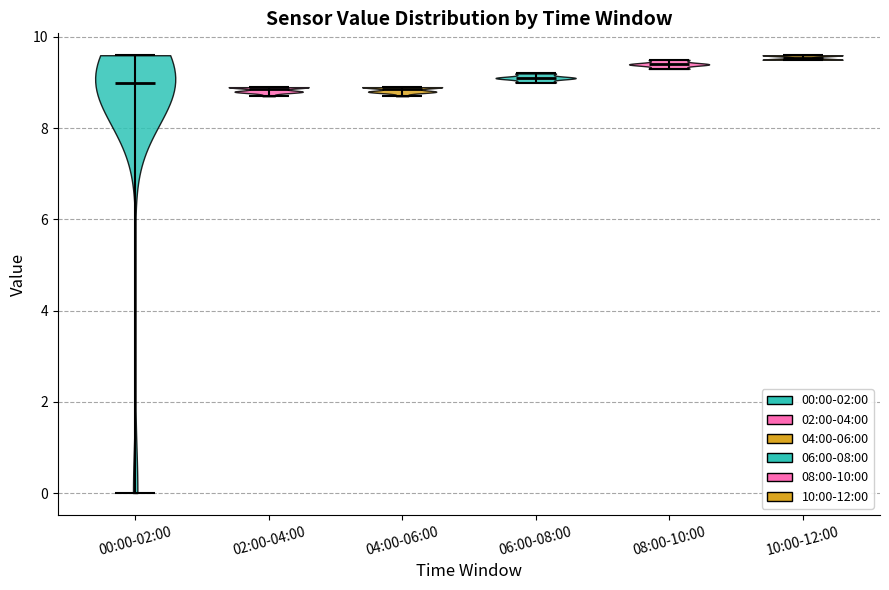

Reading left to right, read every violin against the y-axis: where its median line is, and the lowest and highest points it reaches. The values are not printed on the chart, so give them approximately, as read against the axis.

00:00-02:00: median line 9.0, lowest point 0.0, highest point 9.6
02:00-04:00: median line 8.8, lowest point 8.8, highest point 9.0
04:00-06:00: median line 8.8, lowest point 8.8, highest point 9.0
06:00-08:00: median line 9.2, lowest point 9.0, highest point 9.2
08:00-10:00: median line 9.4, lowest point 9.4, highest point 9.6
10:00-12:00: median line 9.6, lowest point 9.6, highest point 9.6